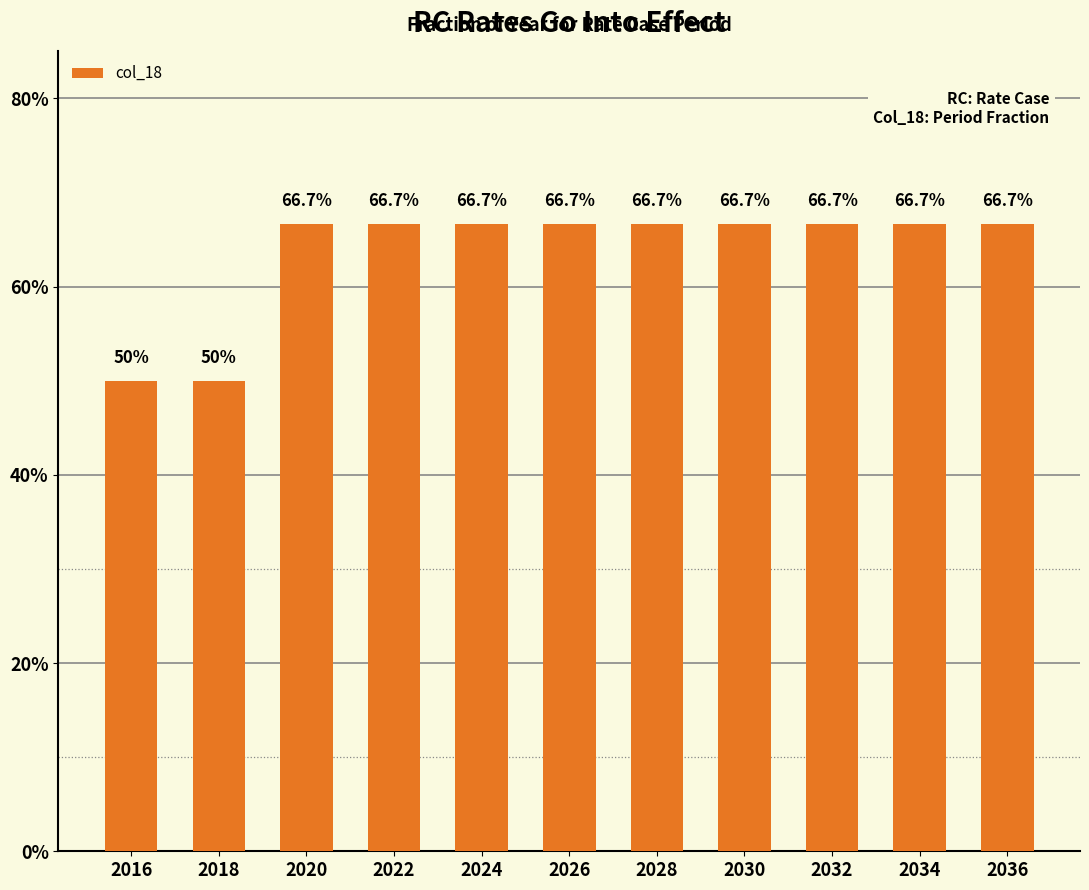

At which label is the value closest to 0?

2016